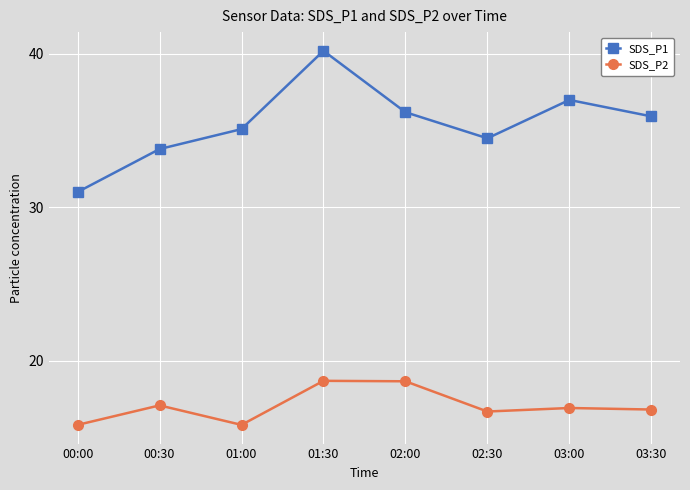

What position from the left is 00:30?

2